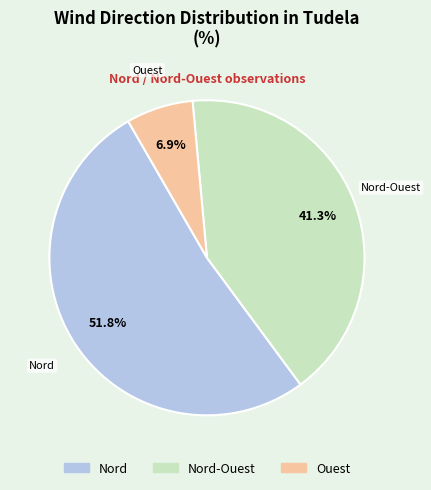

Is there a majority slice in this chart?

Yes